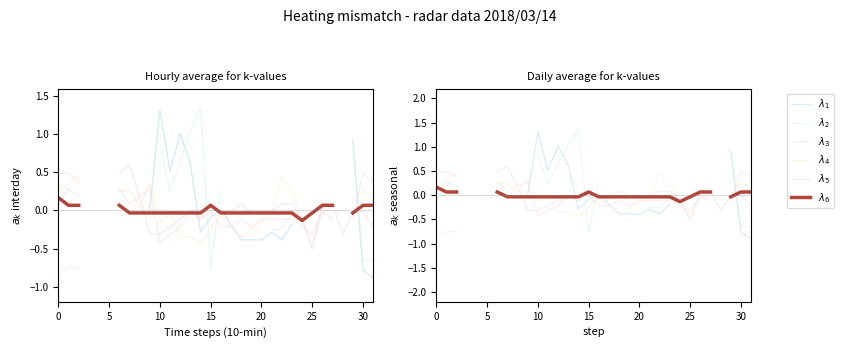

True or false: $\lambda_3$ has a value of -0.2 at 22.

False